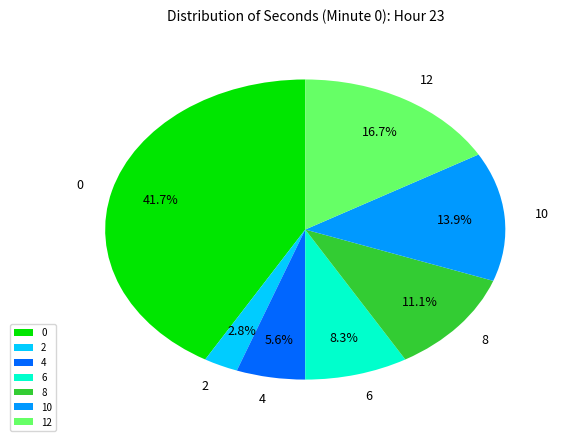

Is 10 the majority of the pie?

No